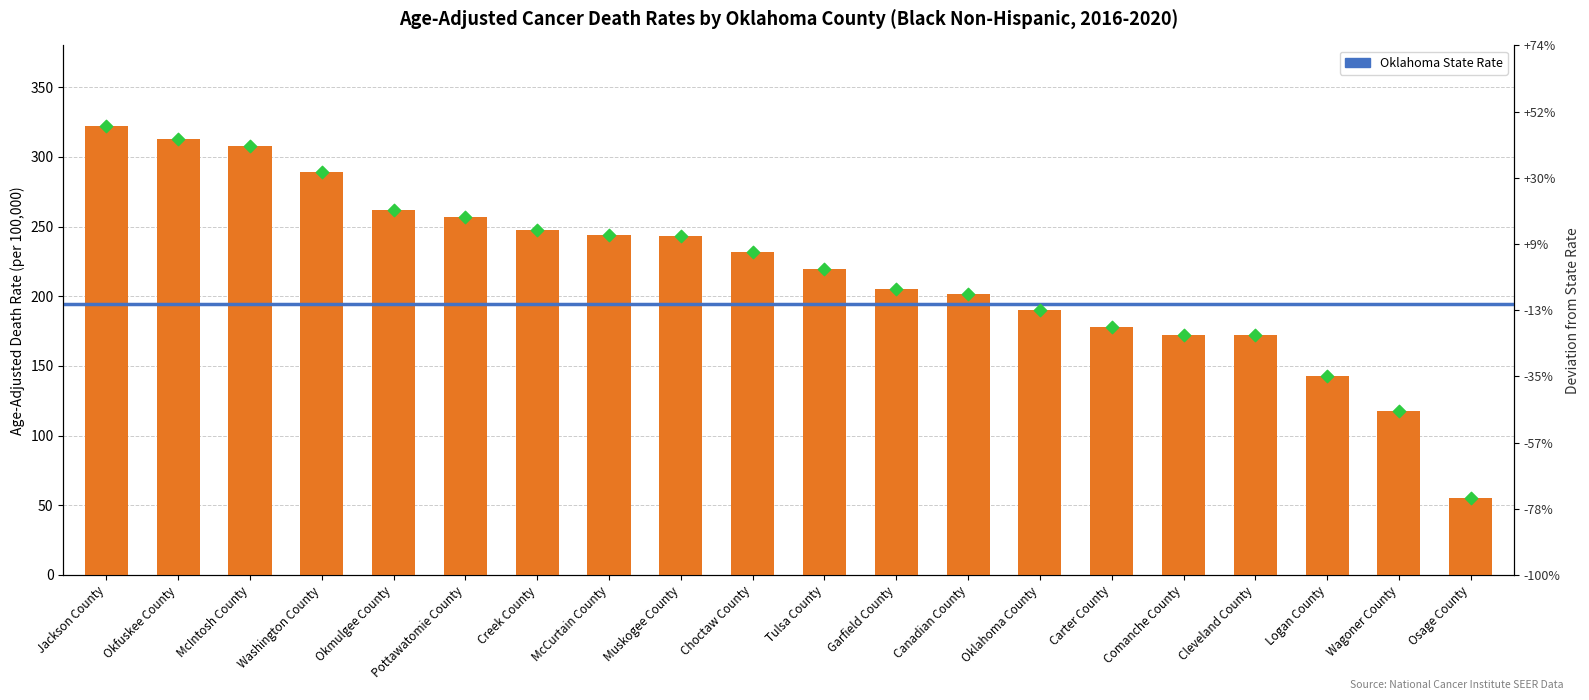

What is the change in value from Jackson County to Wagoner County?

-204.0